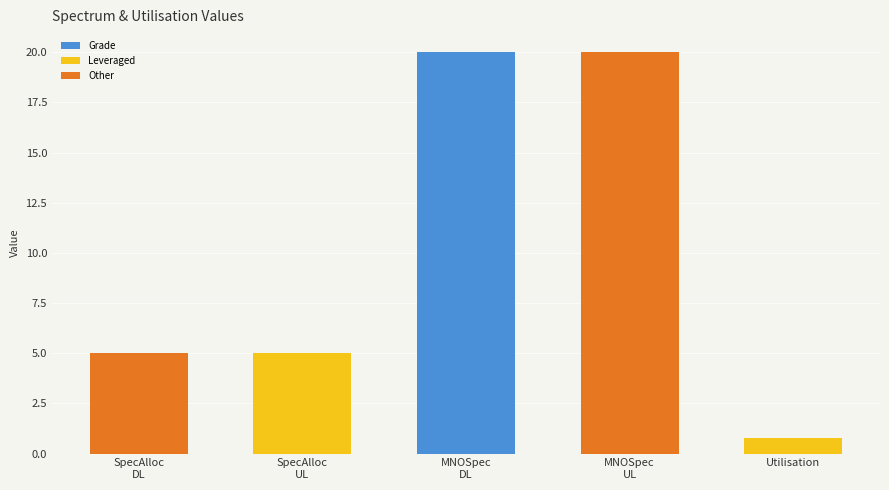

What is the value of the 3rd bar from the left?

20.0